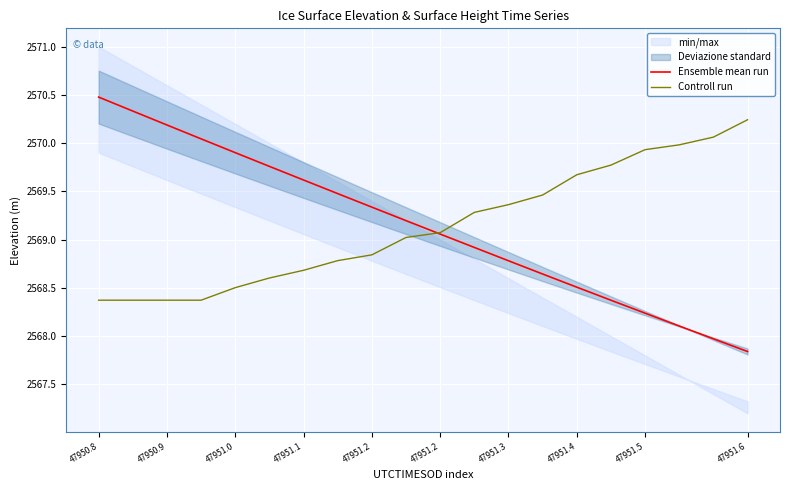

At which category is the sum across all series the highest?

47950.8